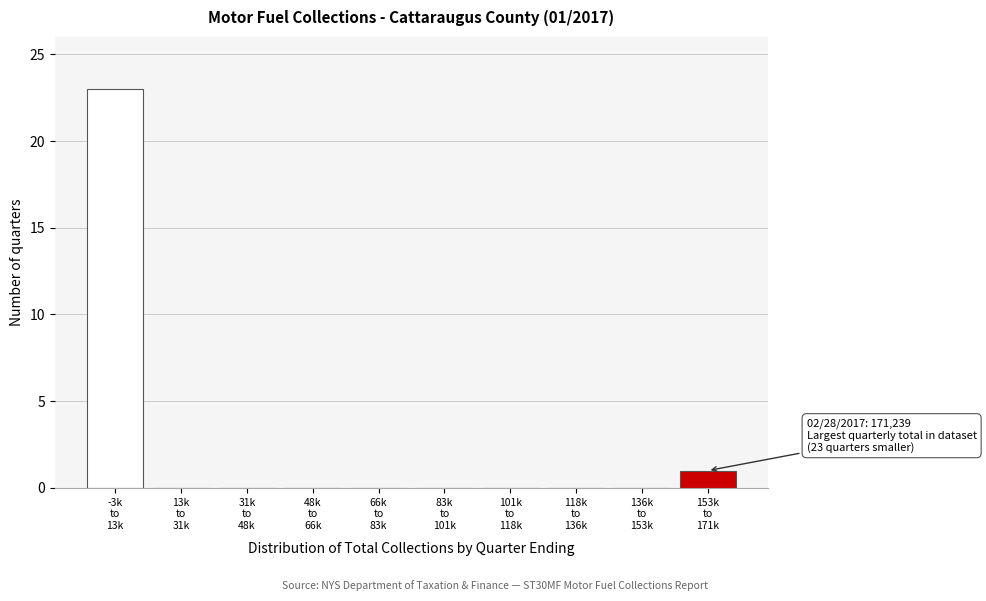

What is the sum of all values?

24